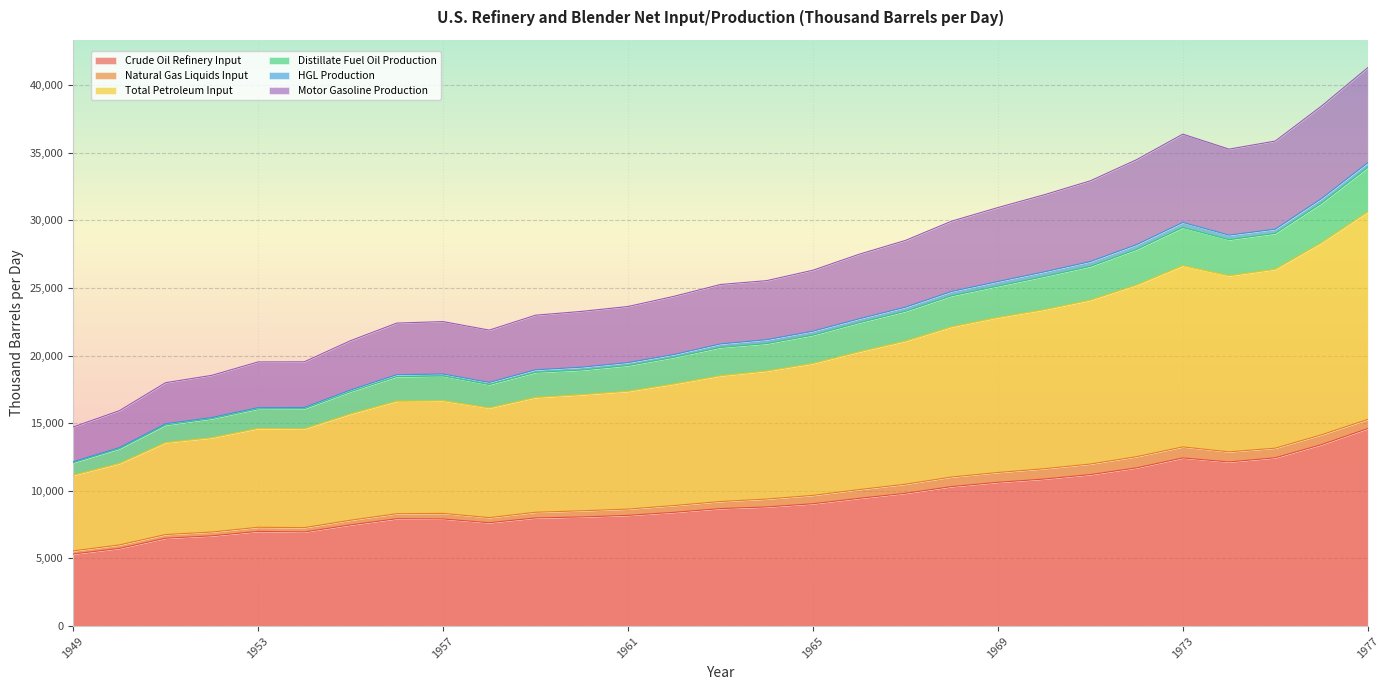

Where is Total Petroleum Input nearest to the value 20886?

1967